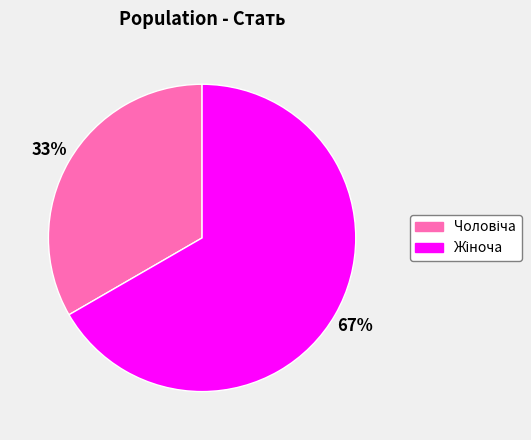

Is there any slice that represents more than half of the pie?

Yes